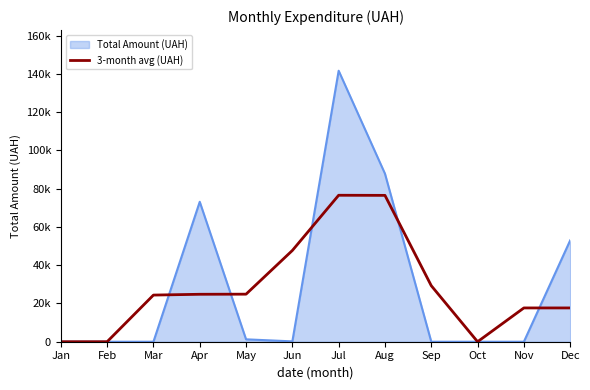

Is this an area chart (filled region under the line)?

Yes